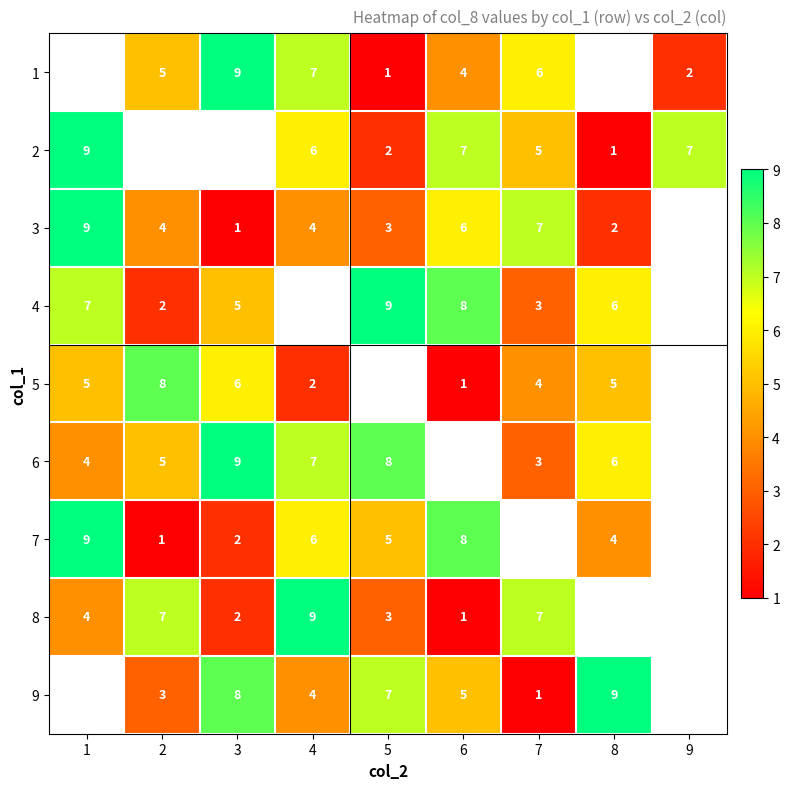

Which has a higher value, 1 or 8?

8